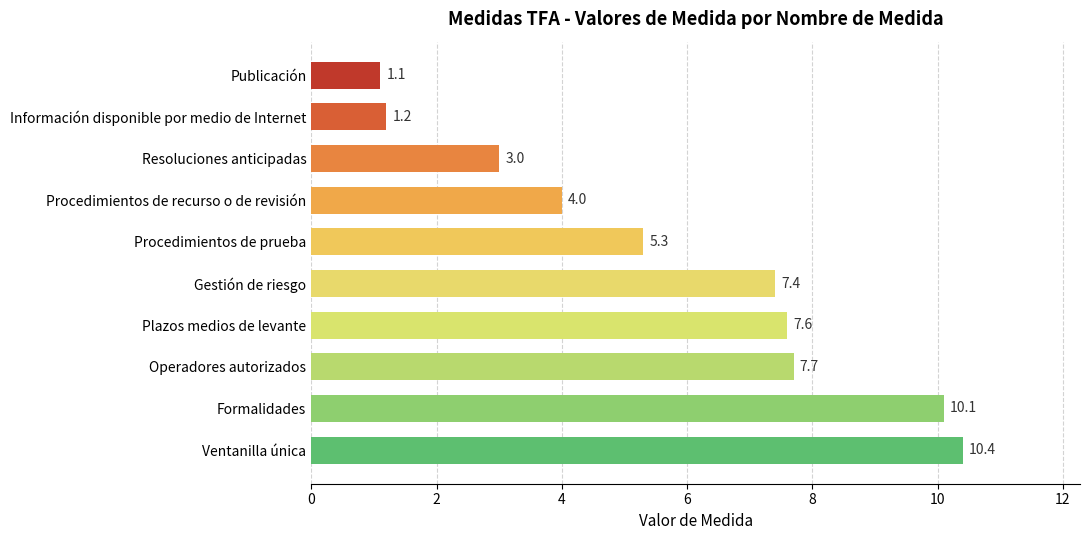

List the labels in order of value, largest first.

Ventanilla única, Formalidades, Operadores autorizados, Plazos medios de levante, Gestión de riesgo, Procedimientos de prueba, Procedimientos de recurso o de revisión, Resoluciones anticipadas, Información disponible por medio de Internet, Publicación